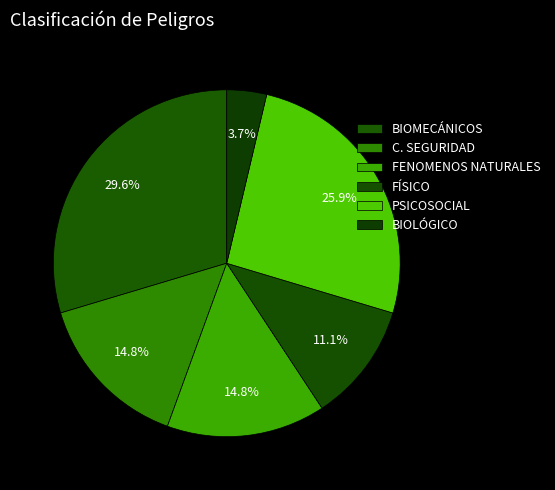

Which slice is the smallest?

BIOLÓGICO